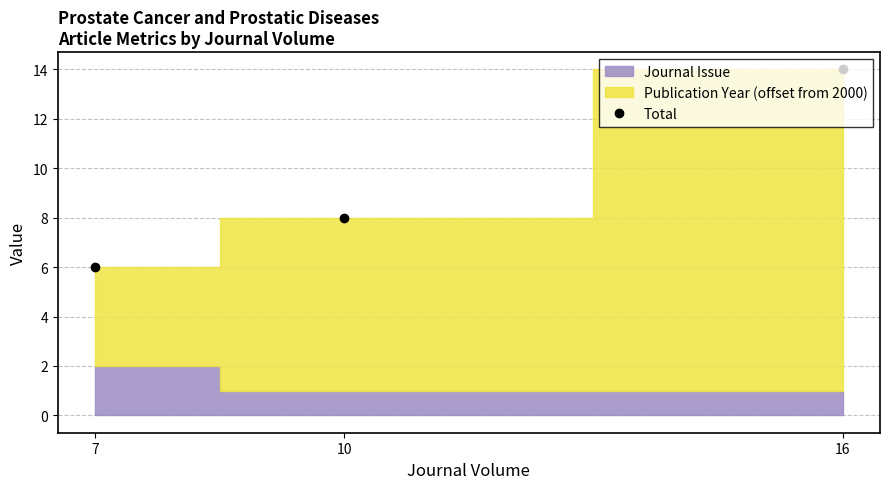

Rank the categories by value from highest to lowest.

16, 10, 7